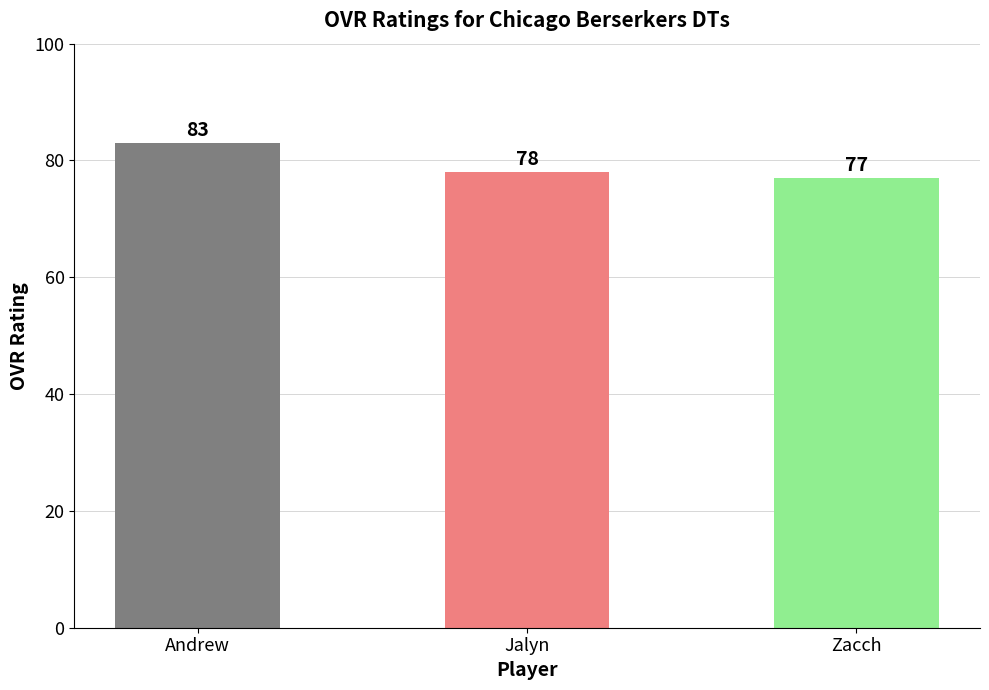

List the labels in order of value, largest first.

Andrew, Jalyn, Zacch